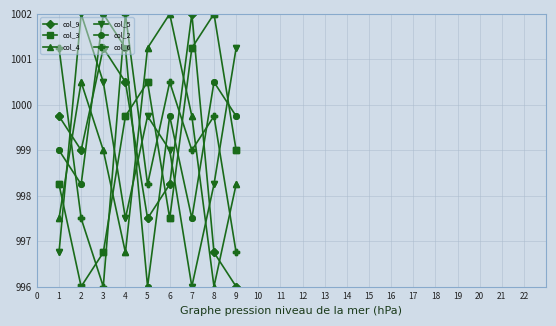

How many distinct data groups are displayed?

6